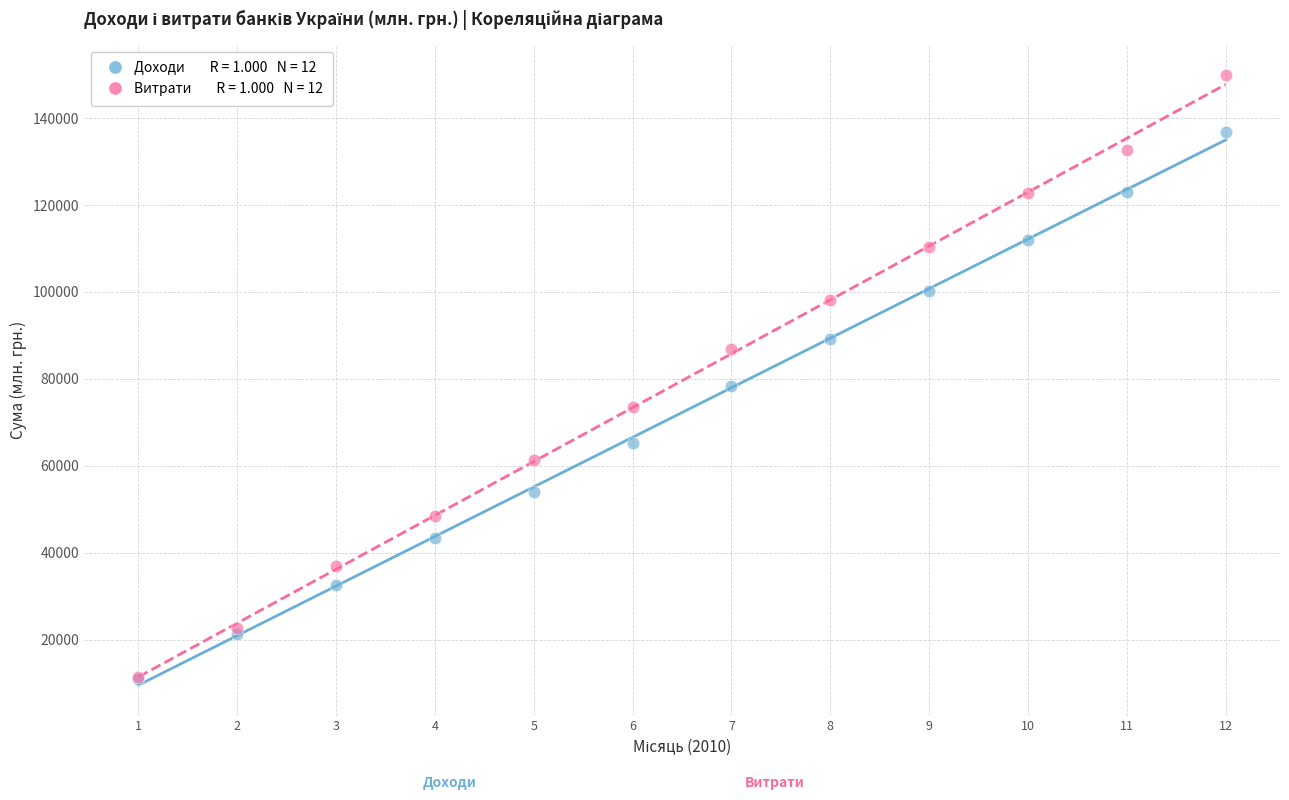

Across all series, what Y value is closest to 80463?

78378.4